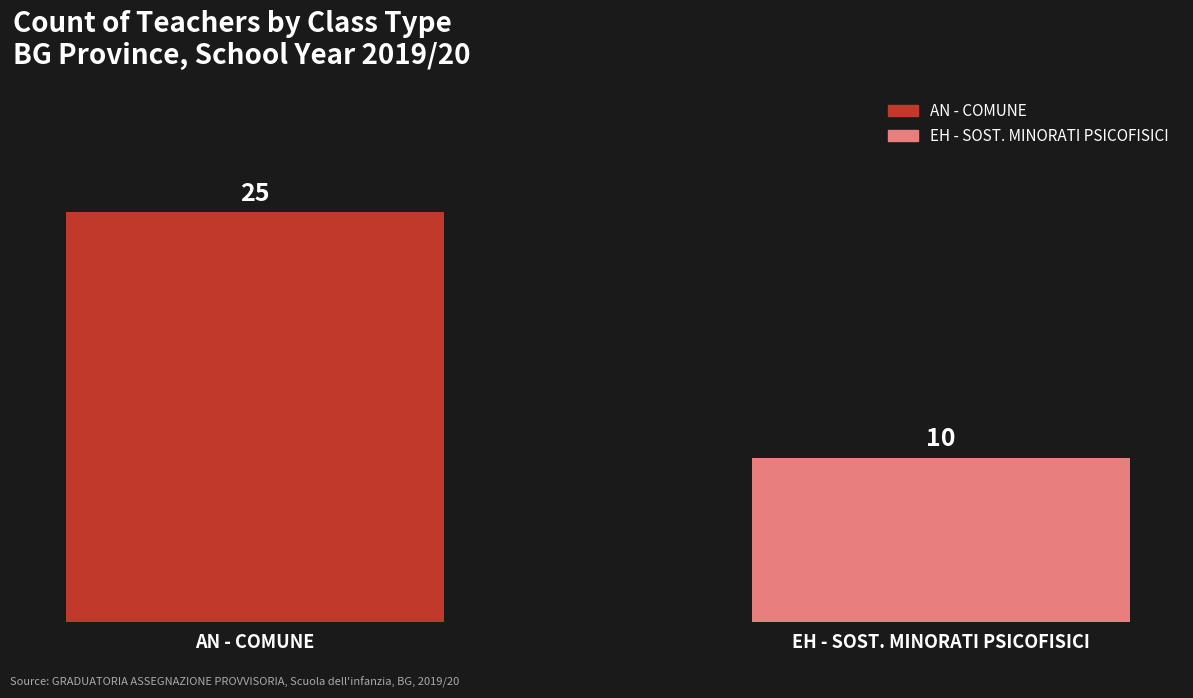

What is the difference between the values at AN - COMUNE and EH - SOST. MINORATI PSICOFISICI?

15